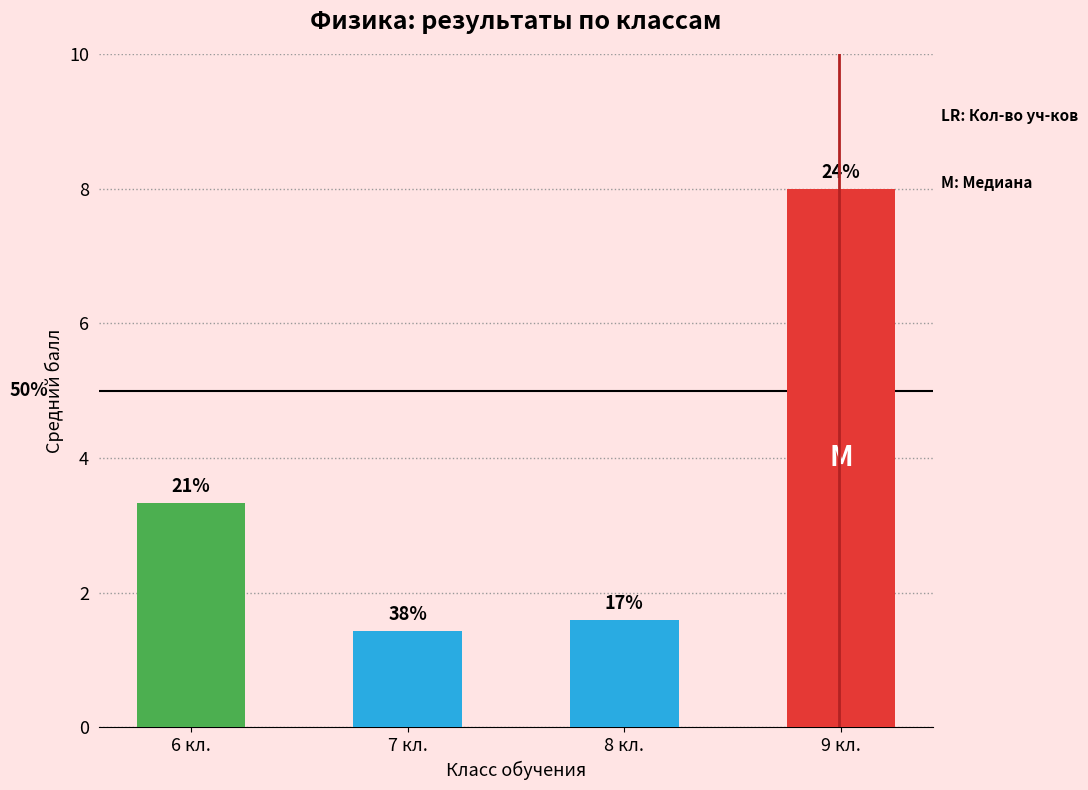

How many bars are there in total?

4